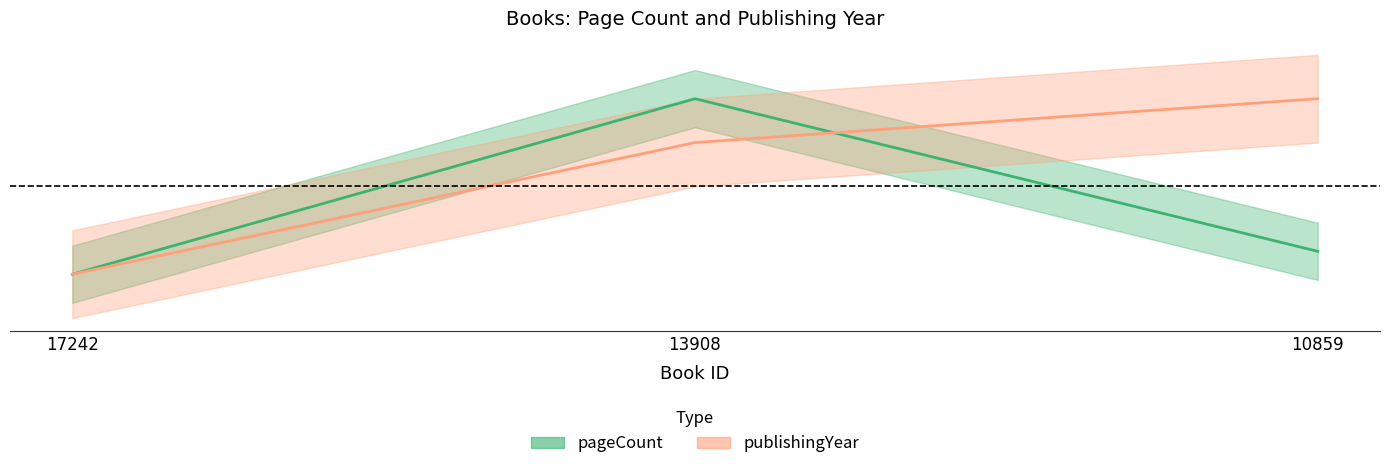

How many data points in pageCount are above 240?

1